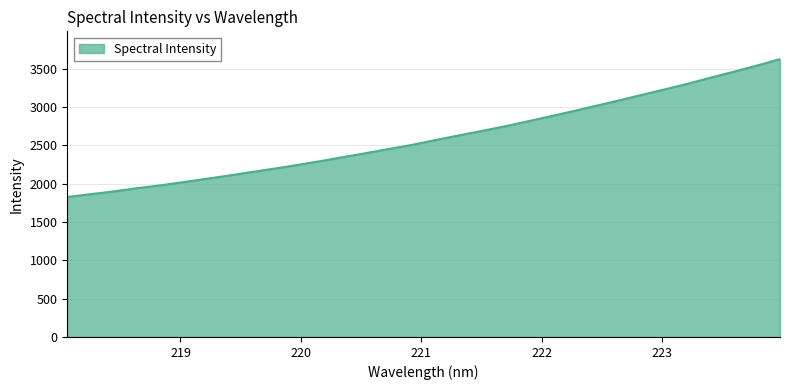

What is the smallest value displayed?

1827.6